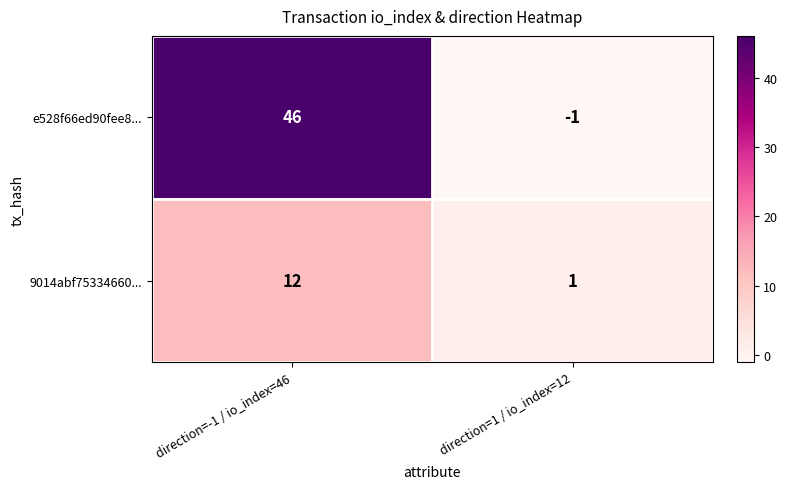

What is the difference between the e528f66ed90fee8... values at direction=-1 / io_index=46 and direction=1 / io_index=12?

47